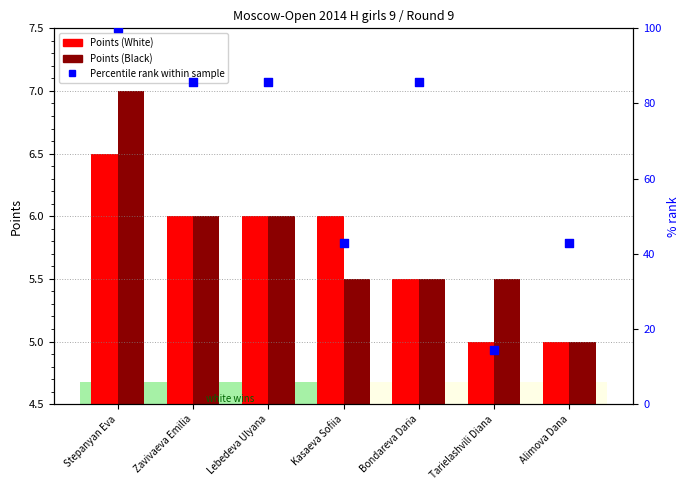

Is the value of Points (Black) at Bondareva Daria greater than the value of Points (White) at Kasaeva Sofiia?

No